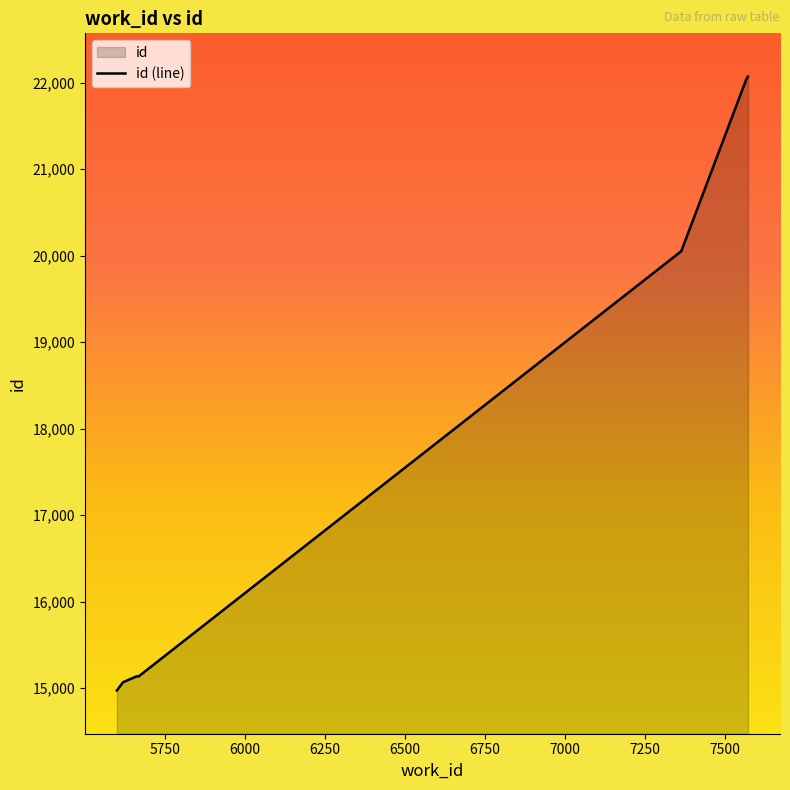

At which category does the data reach its first local peak?

5668